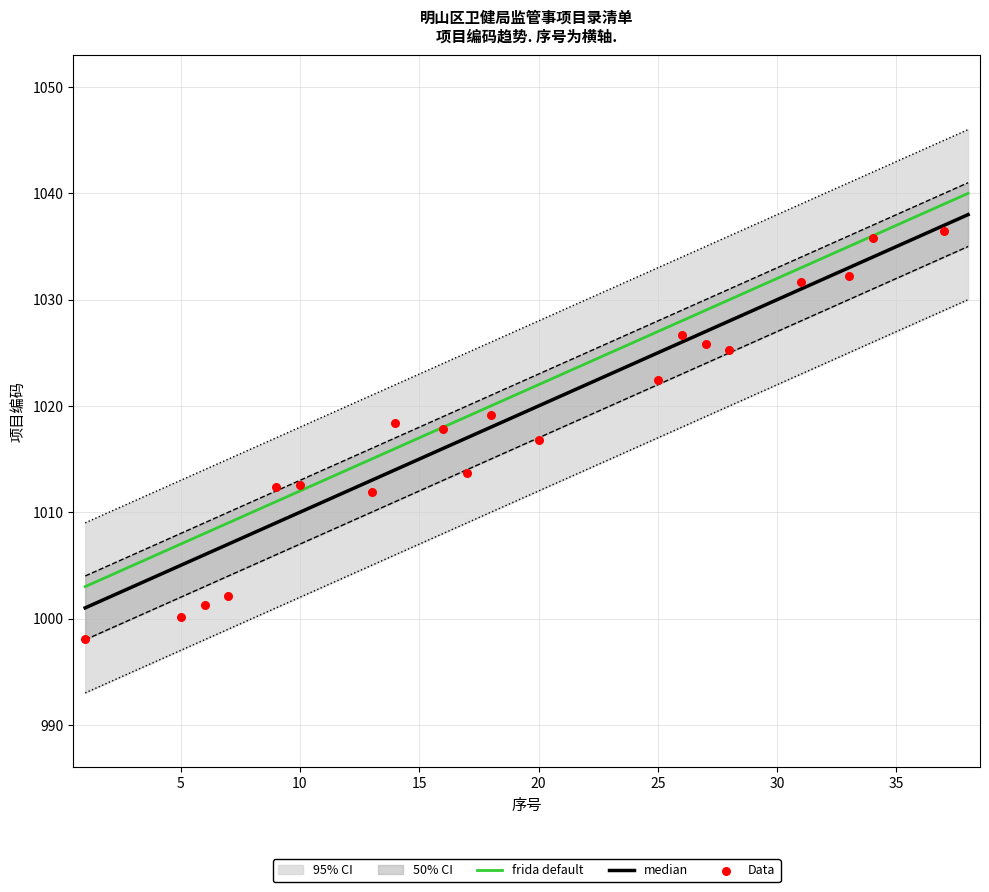

Approximately how many times larger is the value at 3 compared to 27?

1.0